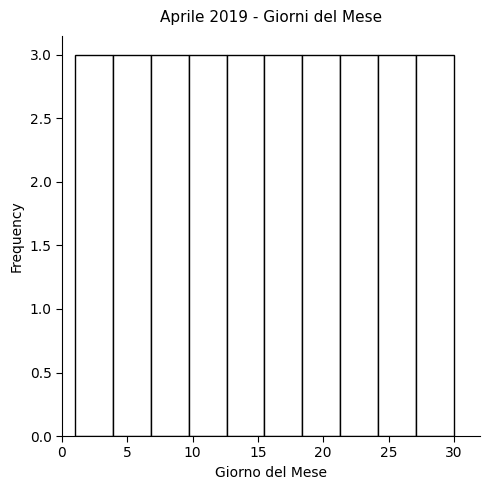

Reading left to right, list every bar in this chart as the range it spans on the x-axis followed by its height. Neither the bar edges nor the heights are printed on the chart, so give them approximately, as read against the axes.

1.0 to 3.9: 3
3.9 to 6.8: 3
6.8 to 9.7: 3
9.7 to 12.6: 3
12.6 to 15.5: 3
15.5 to 18.4: 3
18.4 to 21.3: 3
21.3 to 24.2: 3
24.2 to 27.1: 3
27.1 to 30.0: 3